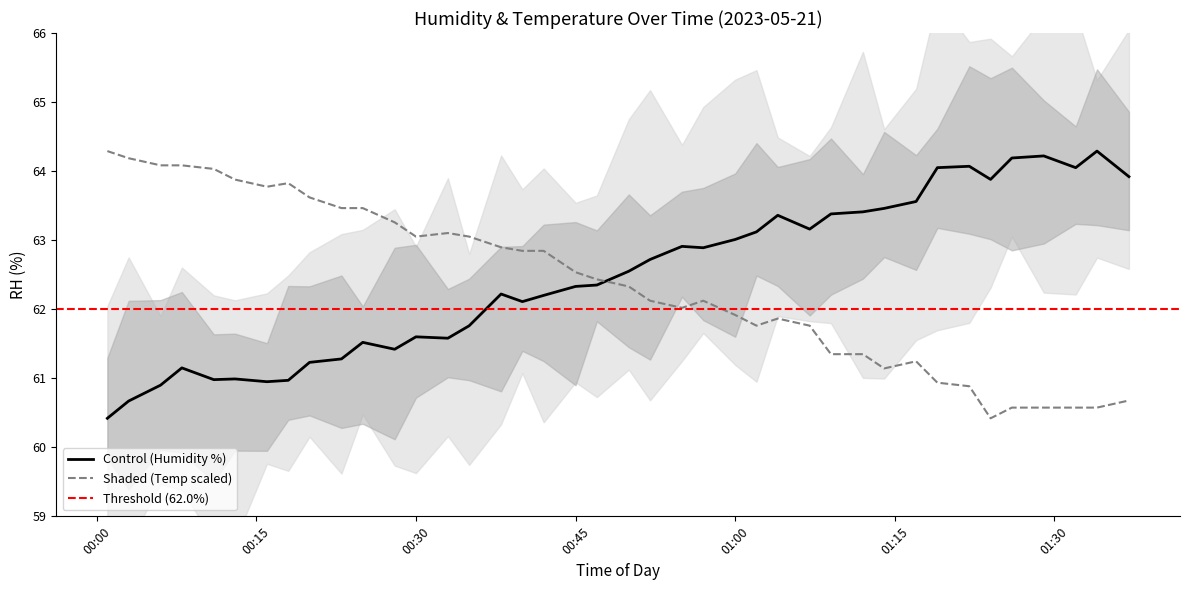

What value does the temperature series have at 00:47?

62.4